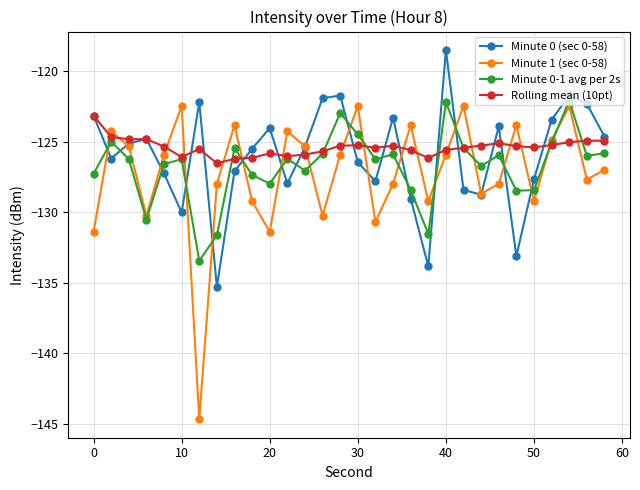

Which series has the largest range (max minus min)?

Minute 1 (sec 0-58)